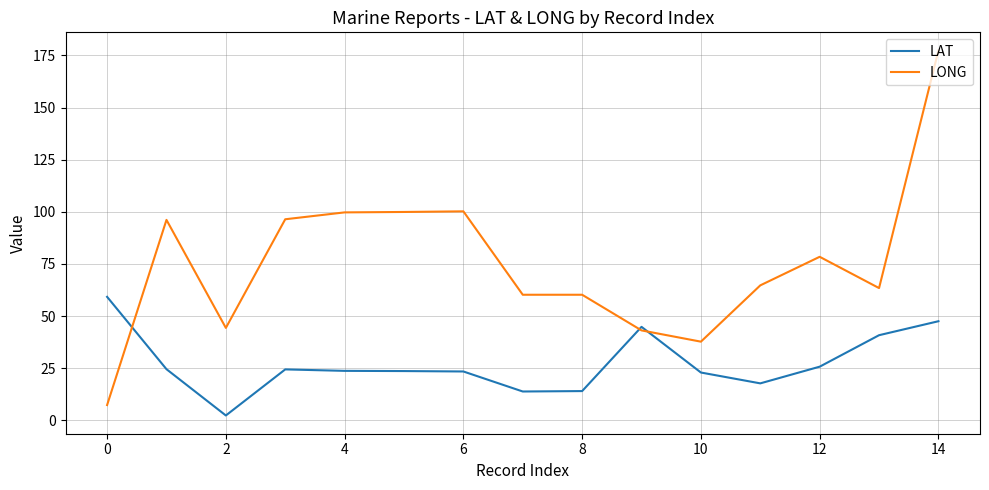

Which series has the widest spread of values?

LONG